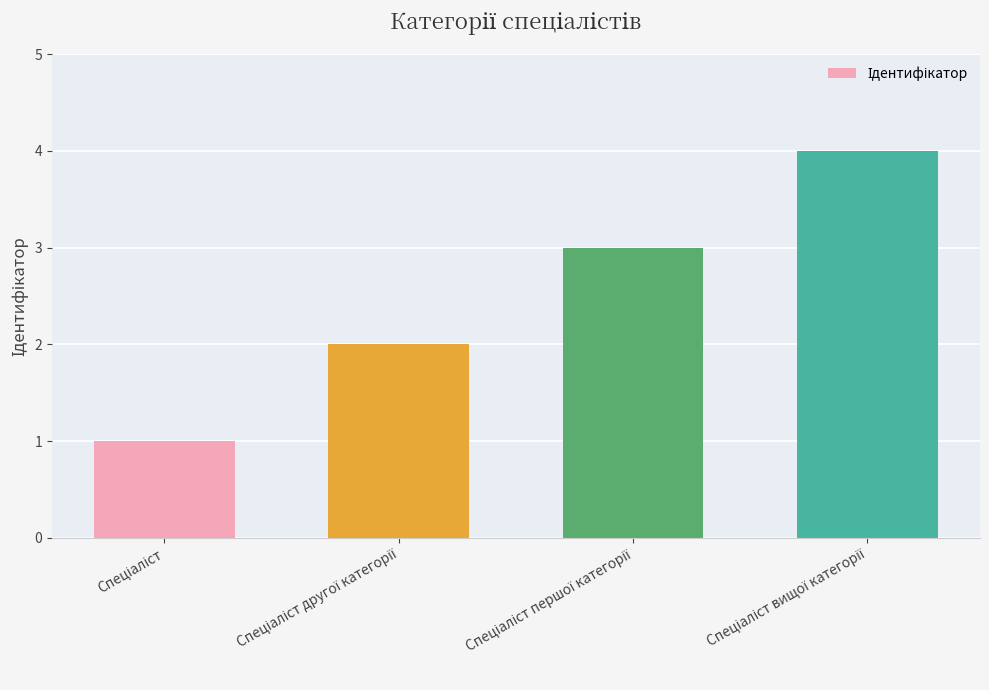

What is the sum of all values?

10